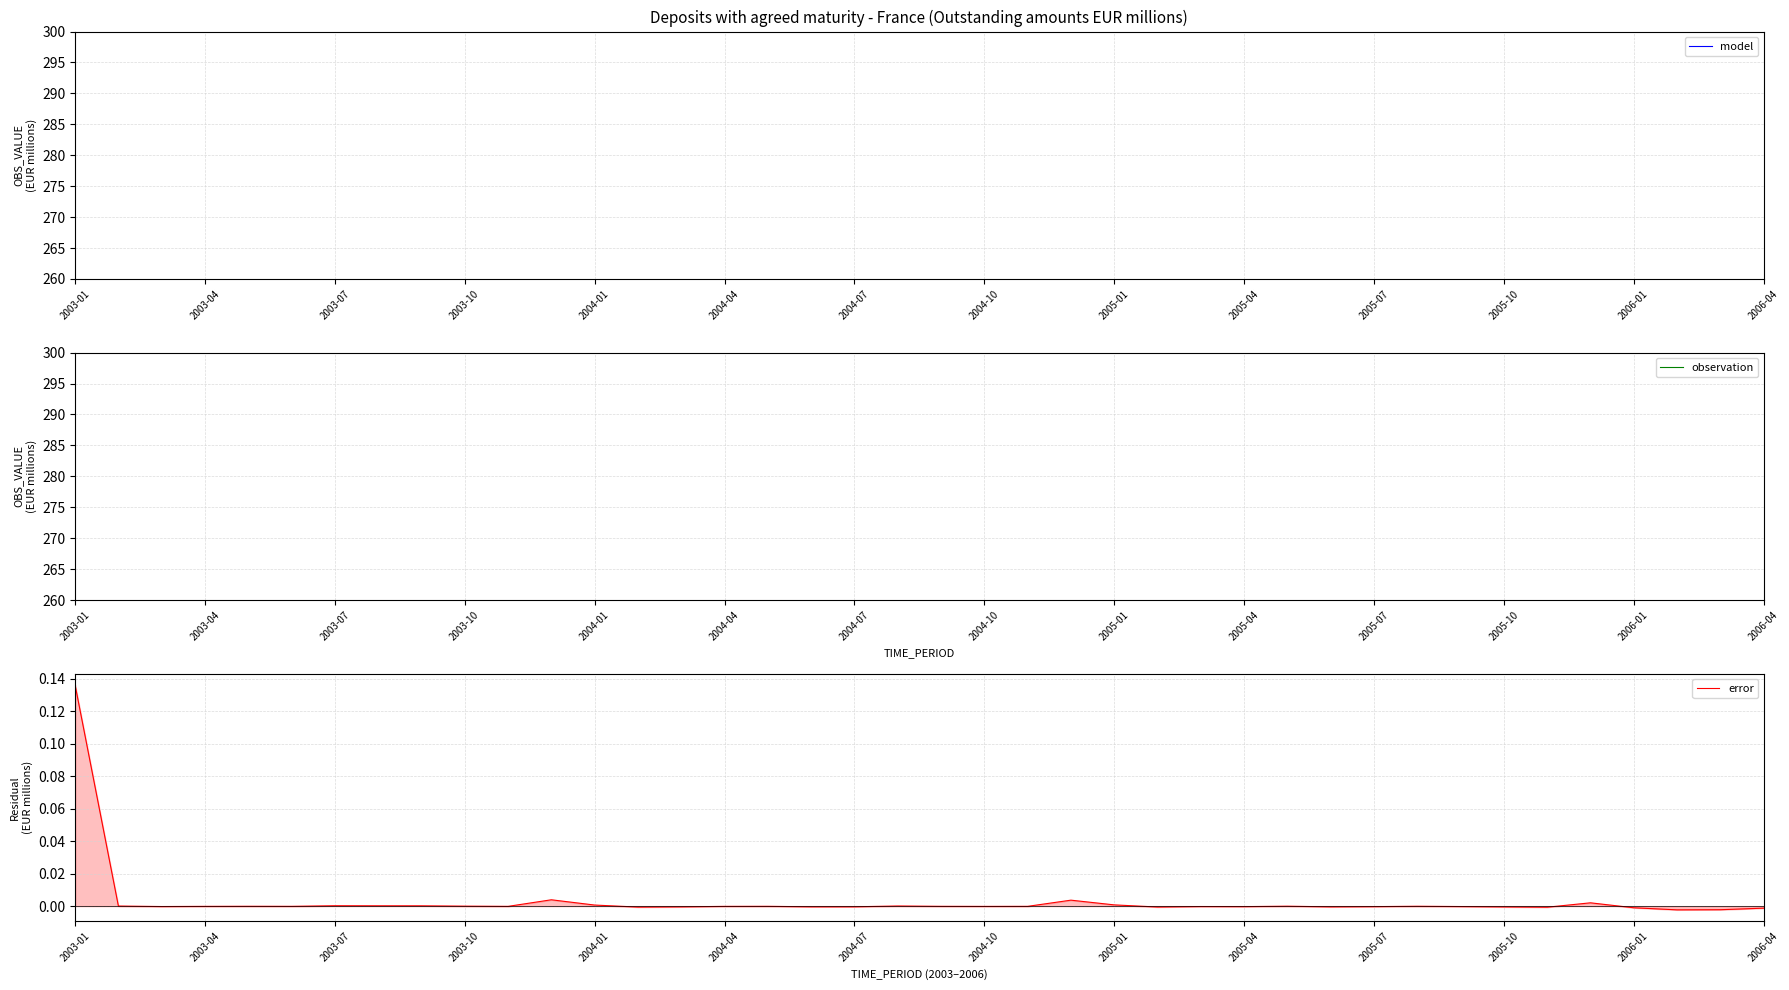

True or false: error and model intersect in this chart.

False